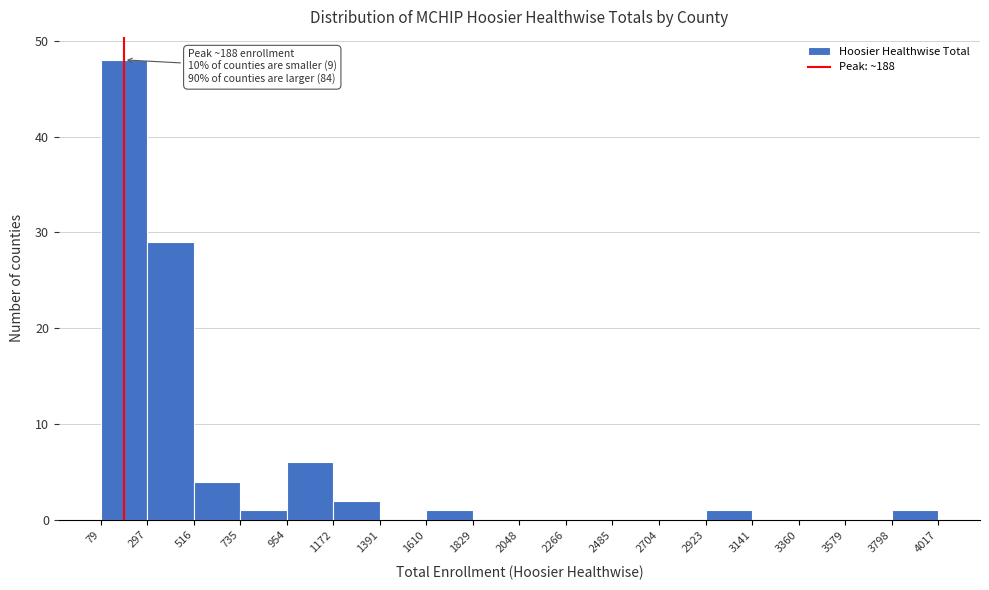

Over which range of the x-axis is the bar tallest?

79 to 297